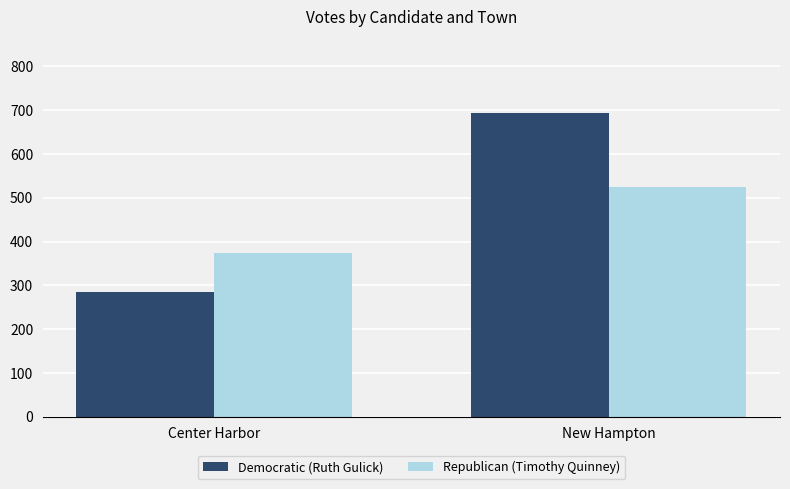

What is the label of the 2nd bar from the left?

New Hampton